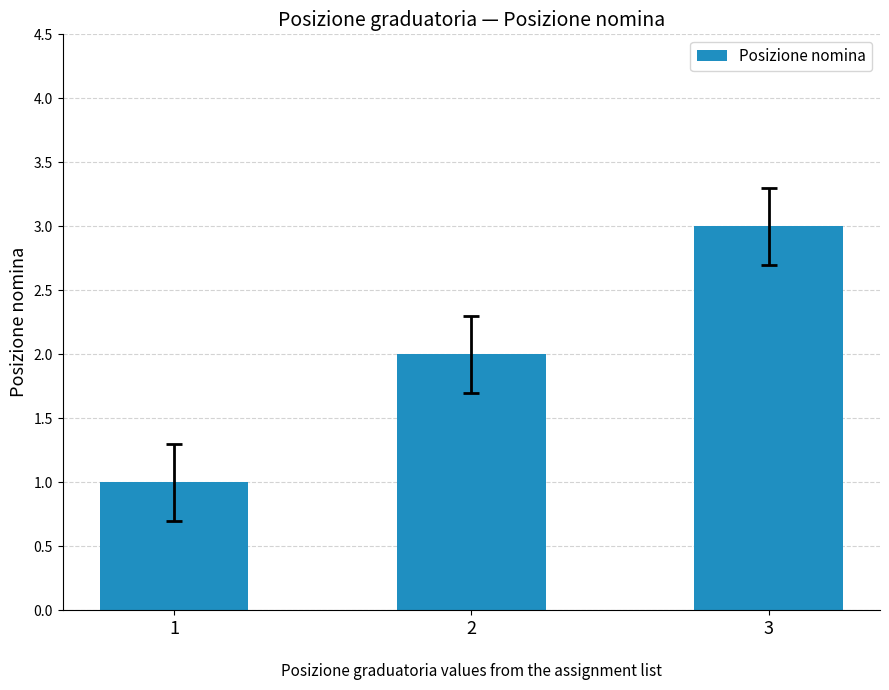

Read the value at 2.

2